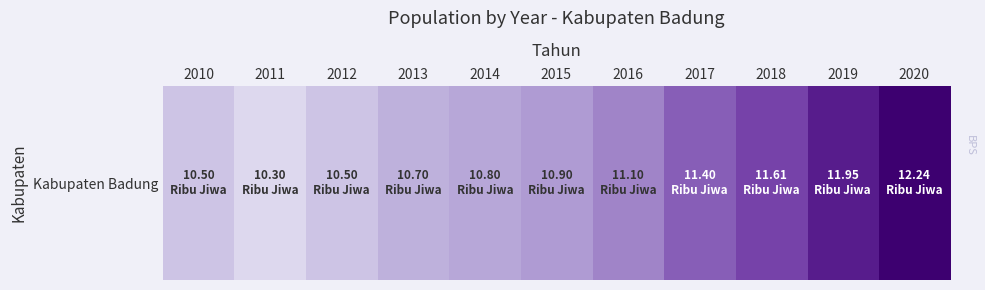

What is the change in value from 2017 to 2019?

+0.5